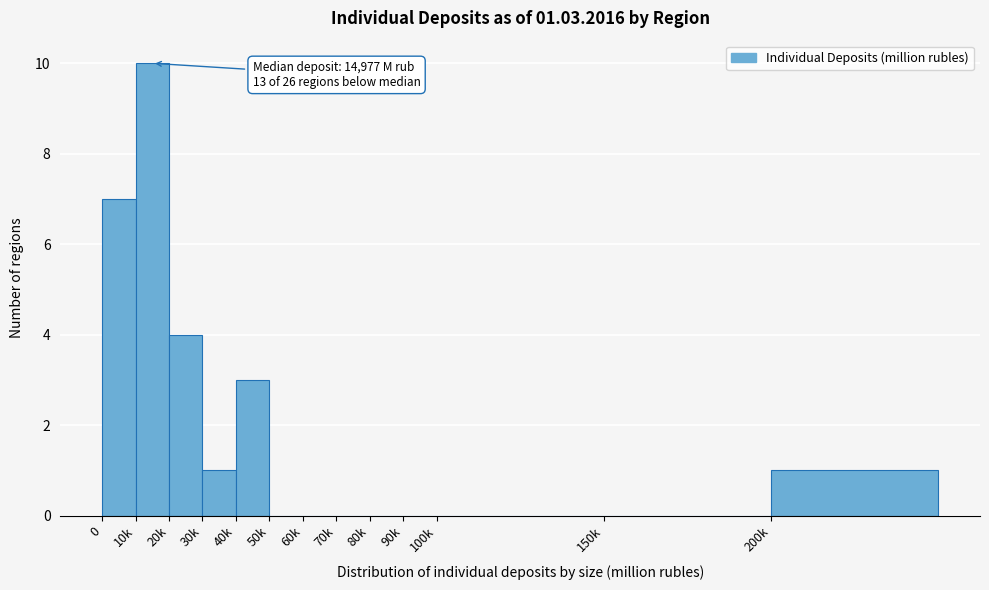

Reading right to left, what are all the values shown in this chart?

200k=1	150k=0	100k=0	90k=0	80k=0	70k=0	60k=0	50k=0	40k=3	30k=1	20k=4	10k=10	0=7